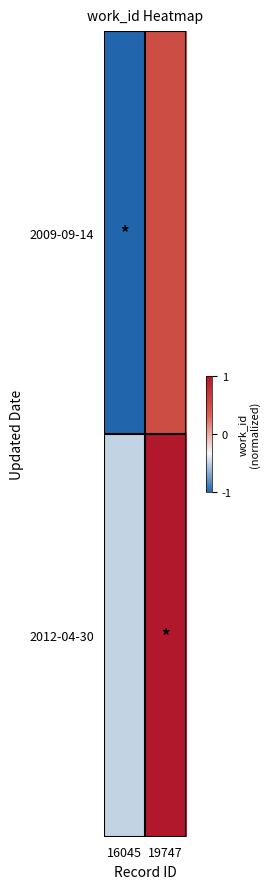

Reading left to right, transcribe all the data shown in this chart.

2009-09-14: 16045=-1.0	19747=0.5
2012-04-30: 16045=-0.5	19747=1.0